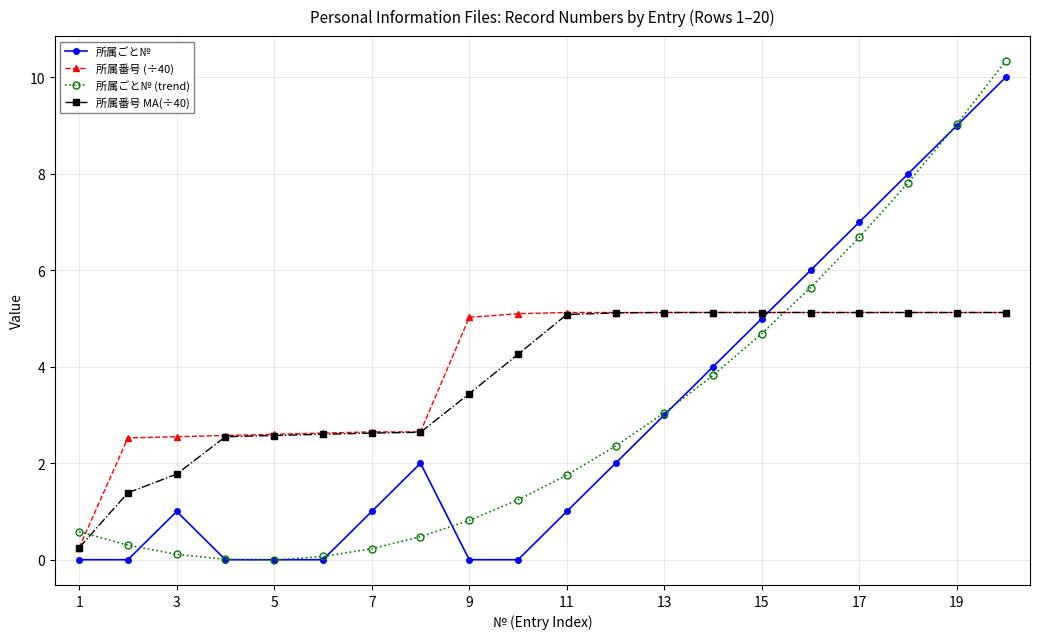

How many lines are shown in the chart?

4